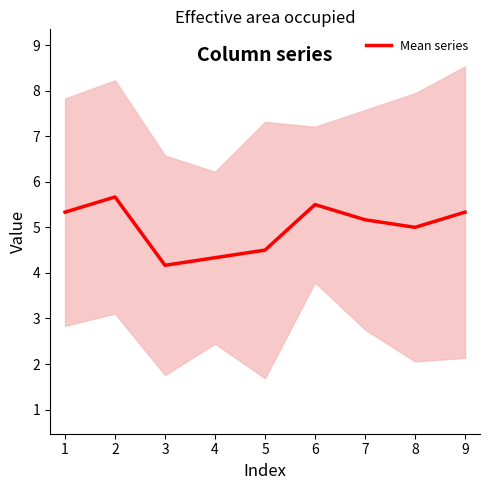

Reading right to left, transcribe all the data shown in this chart.

5.3	5.0	5.2	5.5	4.5	4.3	4.2	5.7	5.3